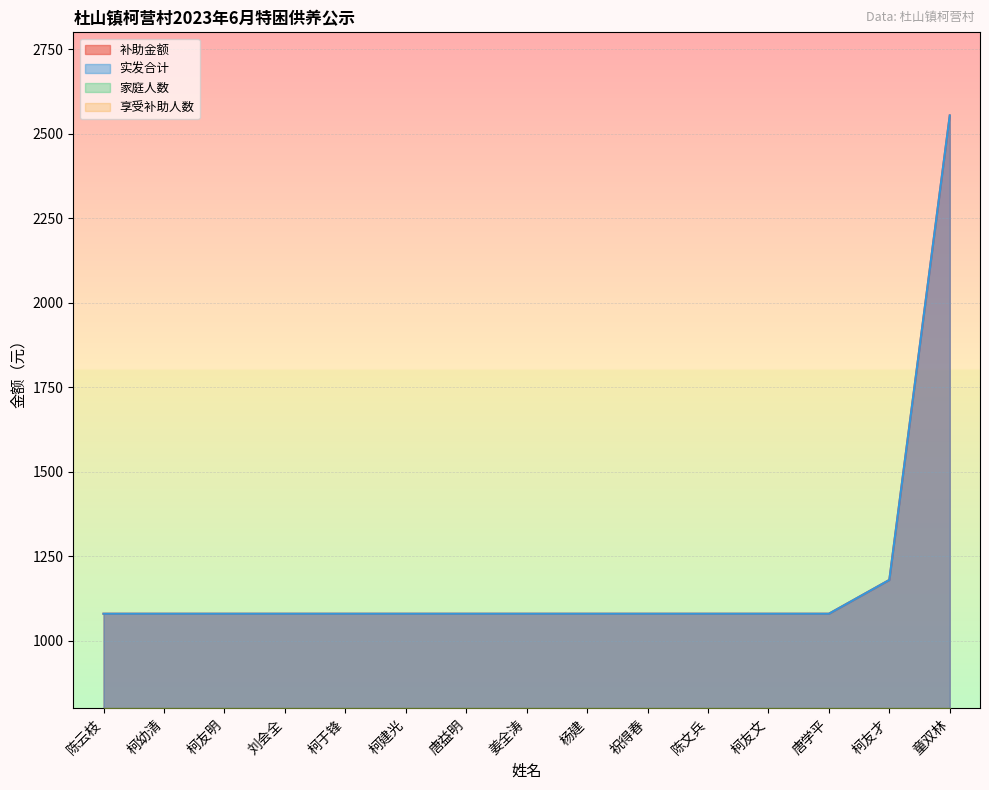

What is the maximum value shown in the chart?

2554